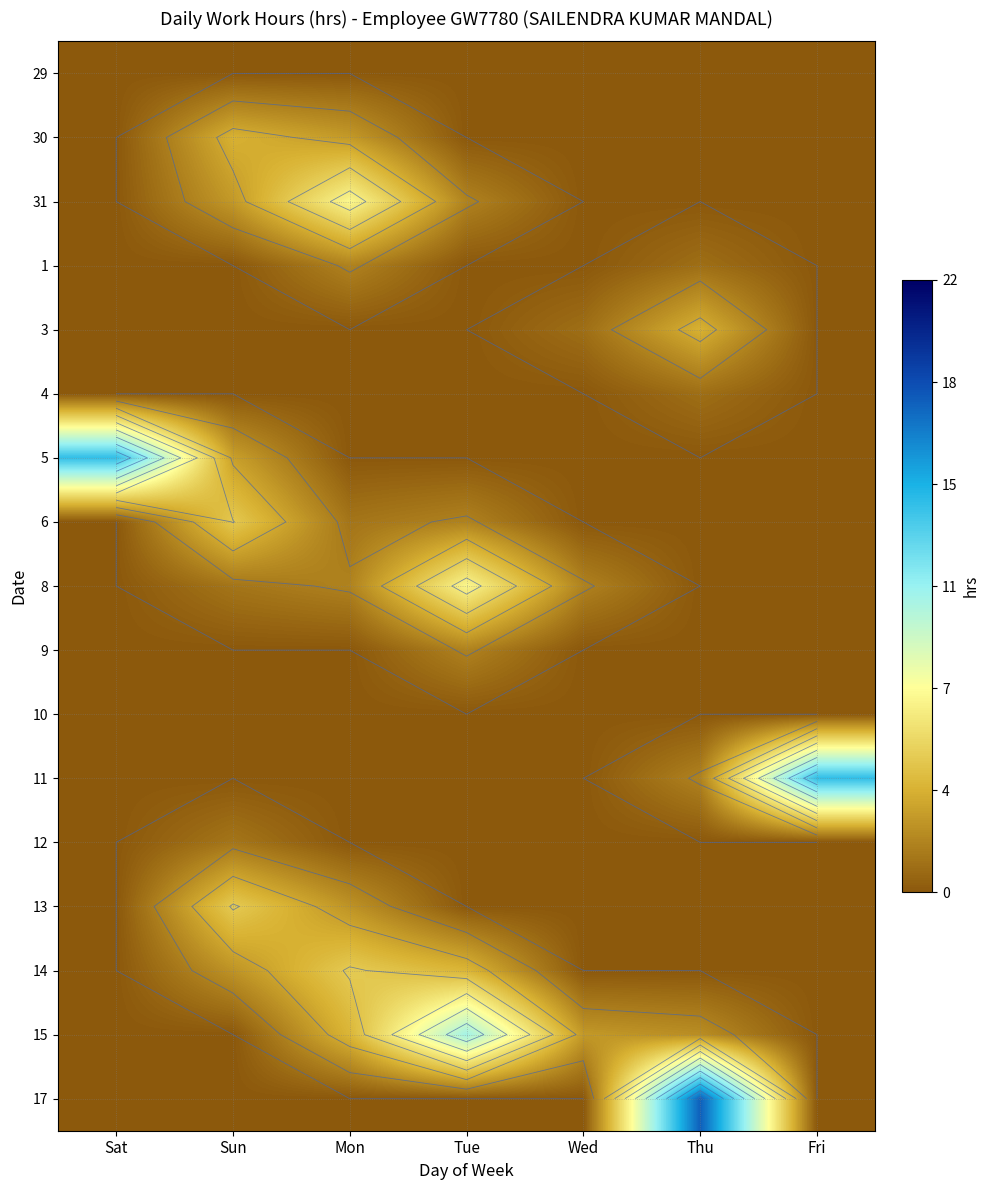

Between Sat and Fri, which series saw the biggest shift?

11